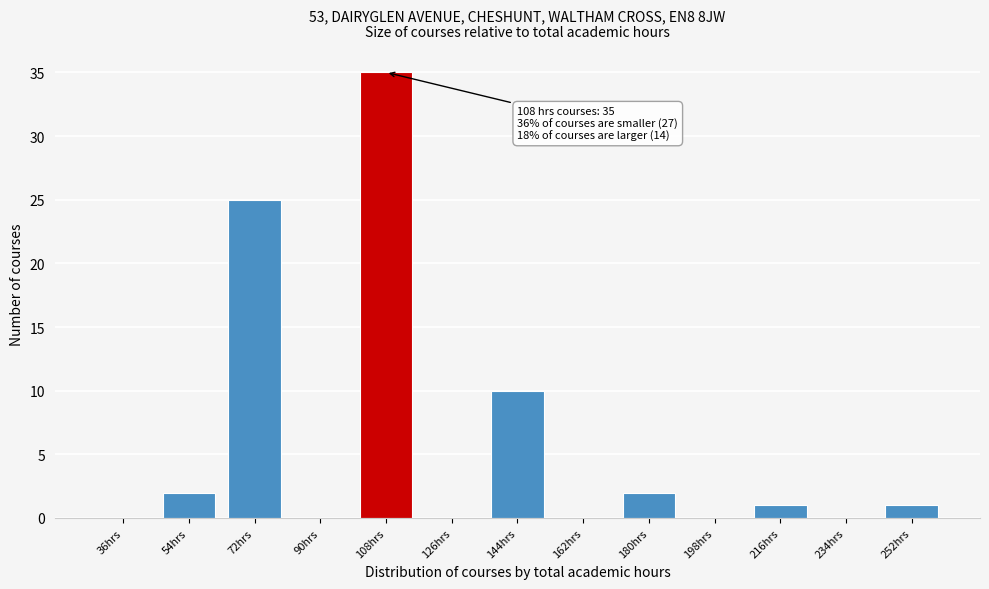

Reading left to right, what are all the values shown in this chart?

36hrs=0	54hrs=2	72hrs=25	90hrs=0	108hrs=35	126hrs=0	144hrs=10	162hrs=0	180hrs=2	198hrs=0	216hrs=1	234hrs=0	252hrs=1